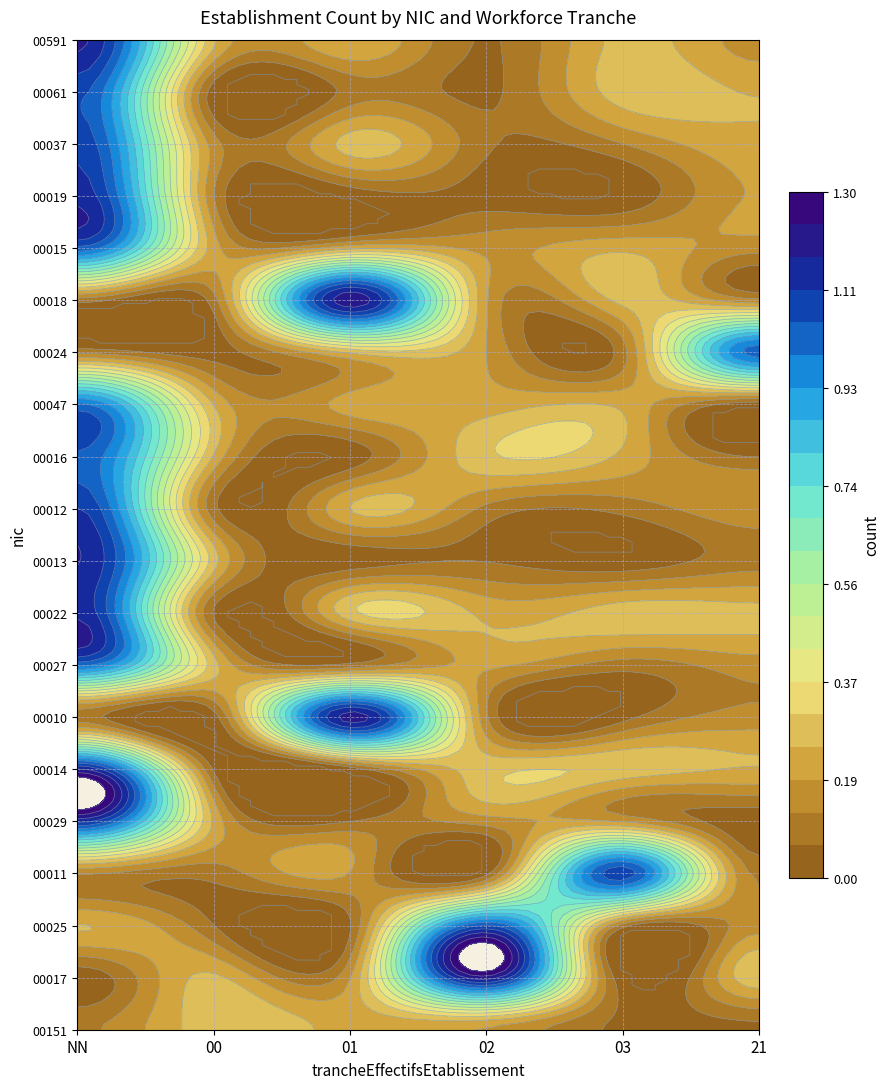

The value of 00029 at 01 is 0. True or false?

False